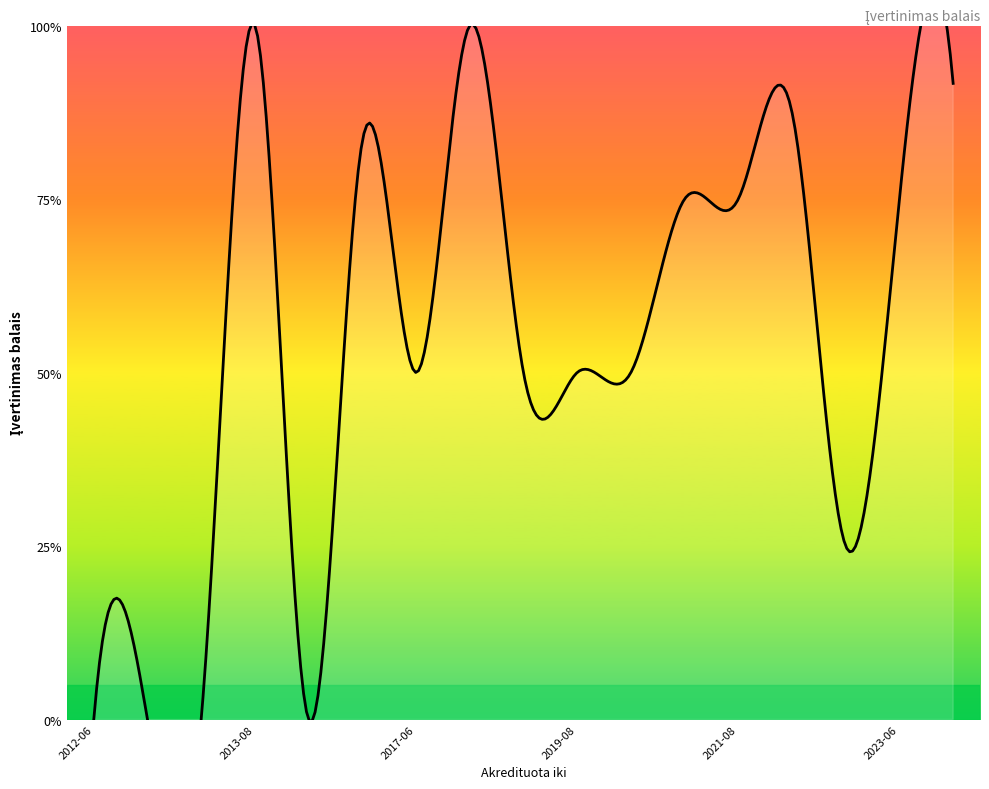

What is the value of the 13th point from the left?

3